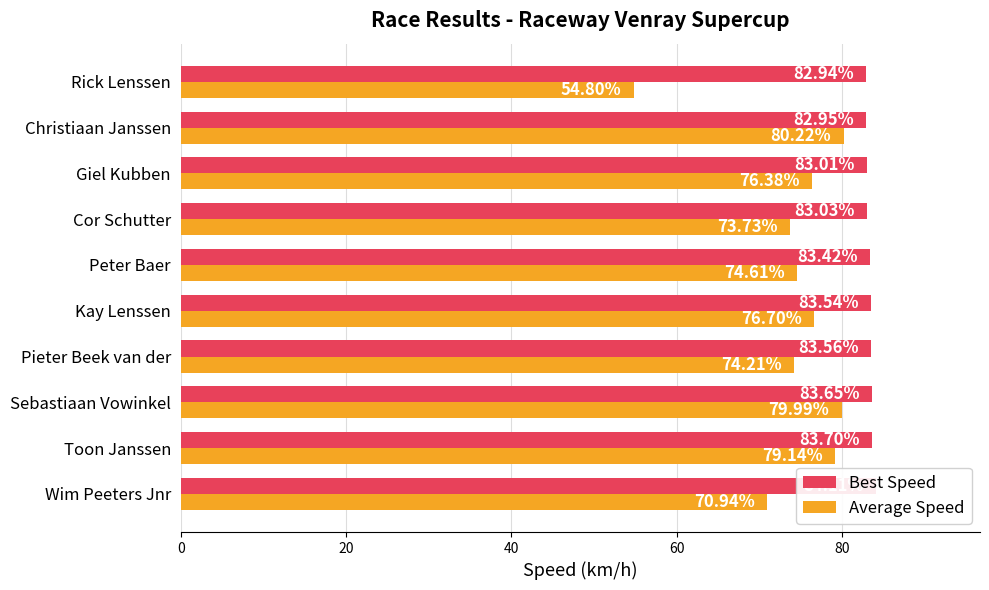

What is the value of the Best Speed bar at the 10th from the left?

82.9